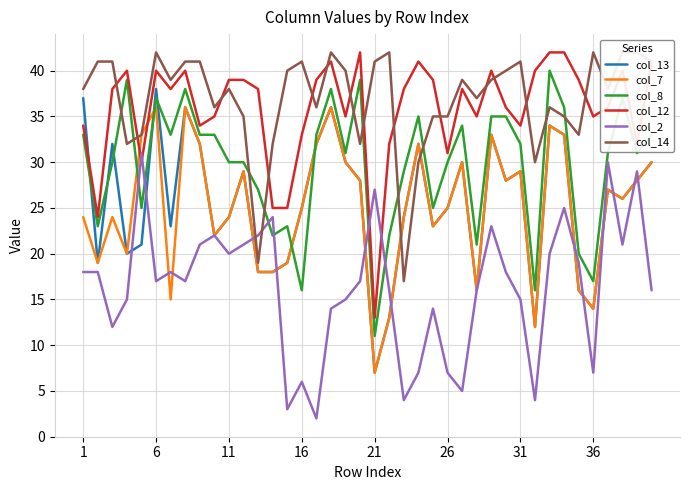

After their last crossing, which series has the higher values: col_8 or col_13?

col_8